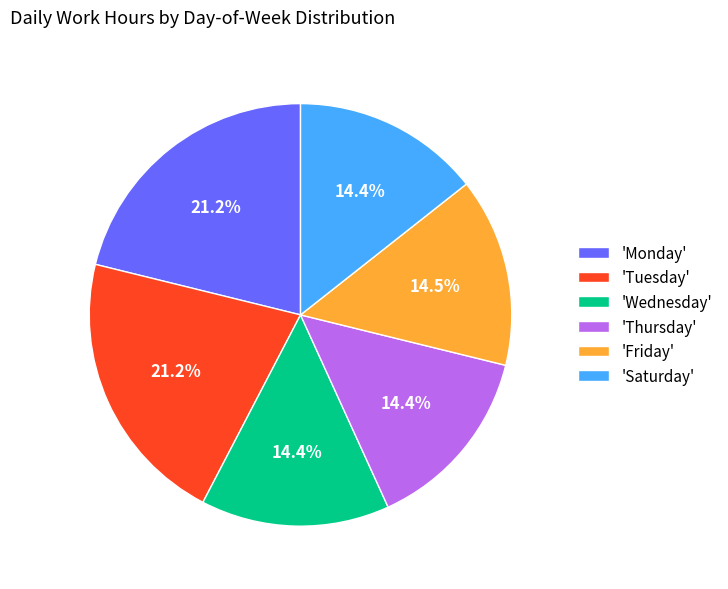

Does any single category account for the majority?

No